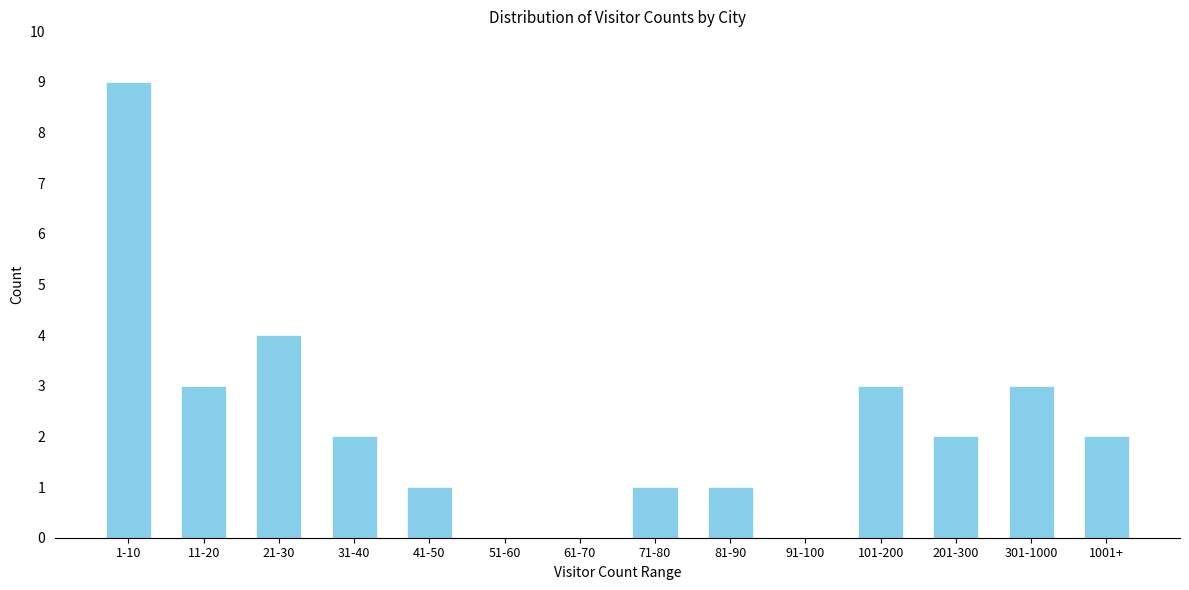

Reading left to right, what are all the values shown in this chart?

1-10=9	11-20=3	21-30=4	31-40=2	41-50=1	51-60=0	61-70=0	71-80=1	81-90=1	91-100=0	101-200=3	201-300=2	301-1000=3	1001+=2